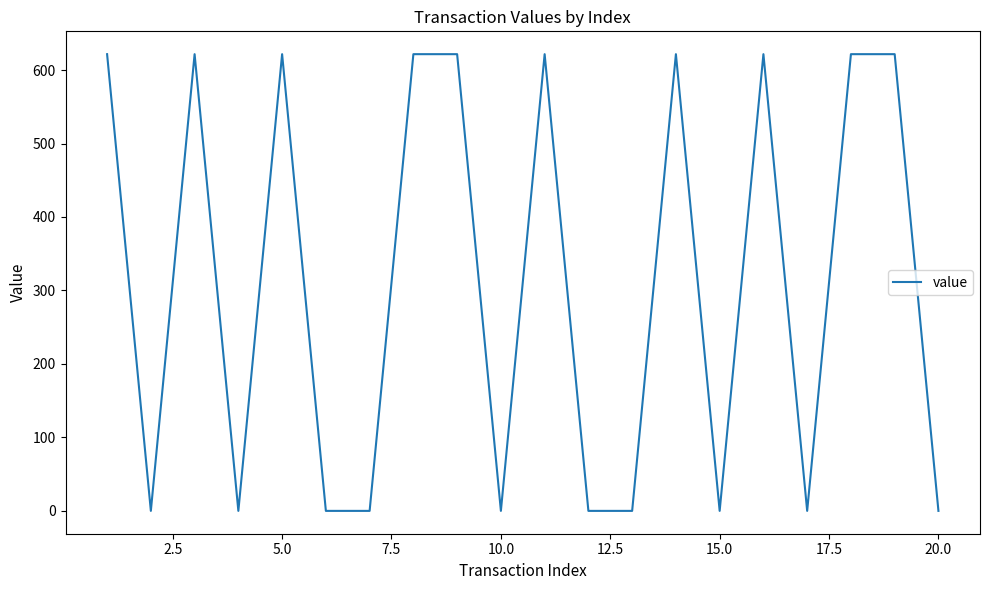

What is the difference between the maximum and minimum values?

621.5